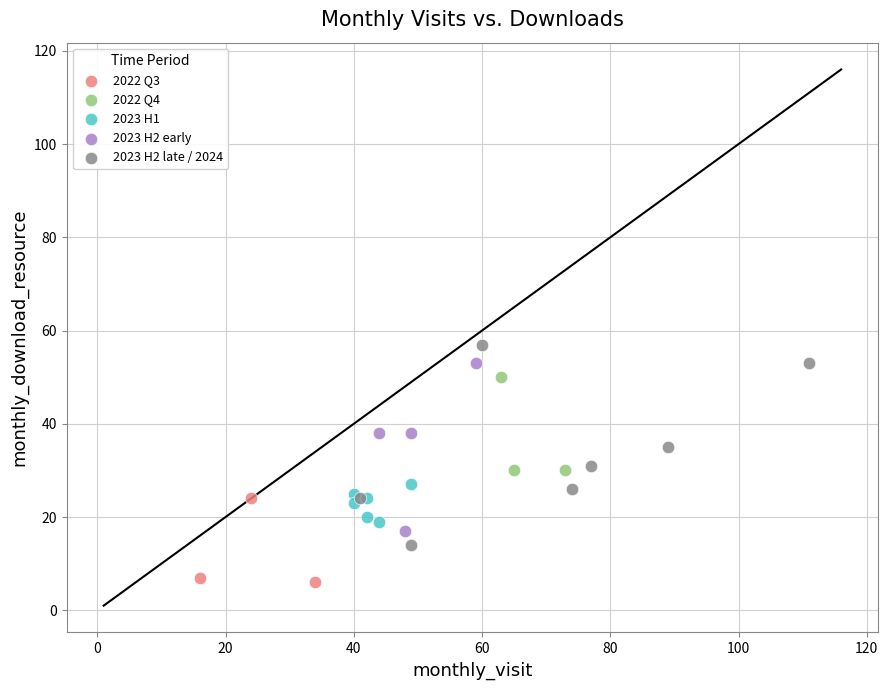

Which series has the widest spread of Y values?

2023 H2 late / 2024